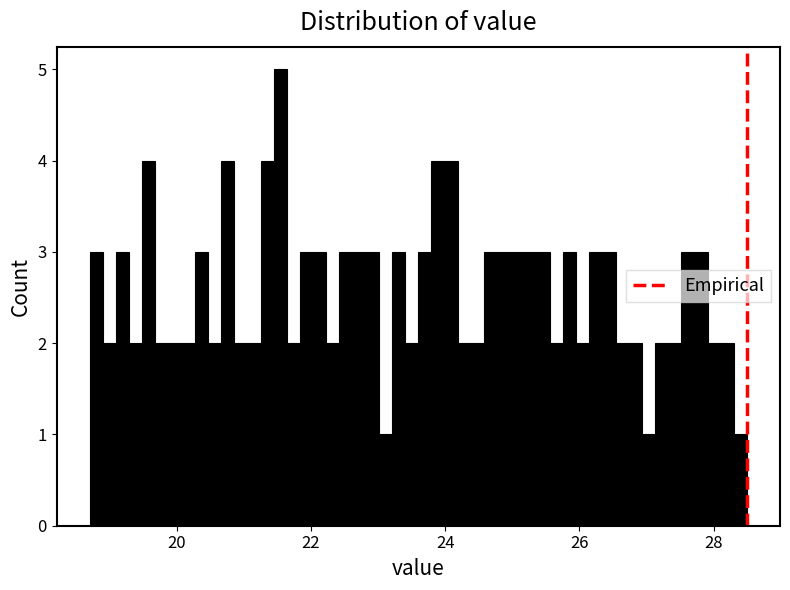

Around what value on the x-axis is the tallest bar? Give the approximate position of its centre, as read against the axis.

21.6